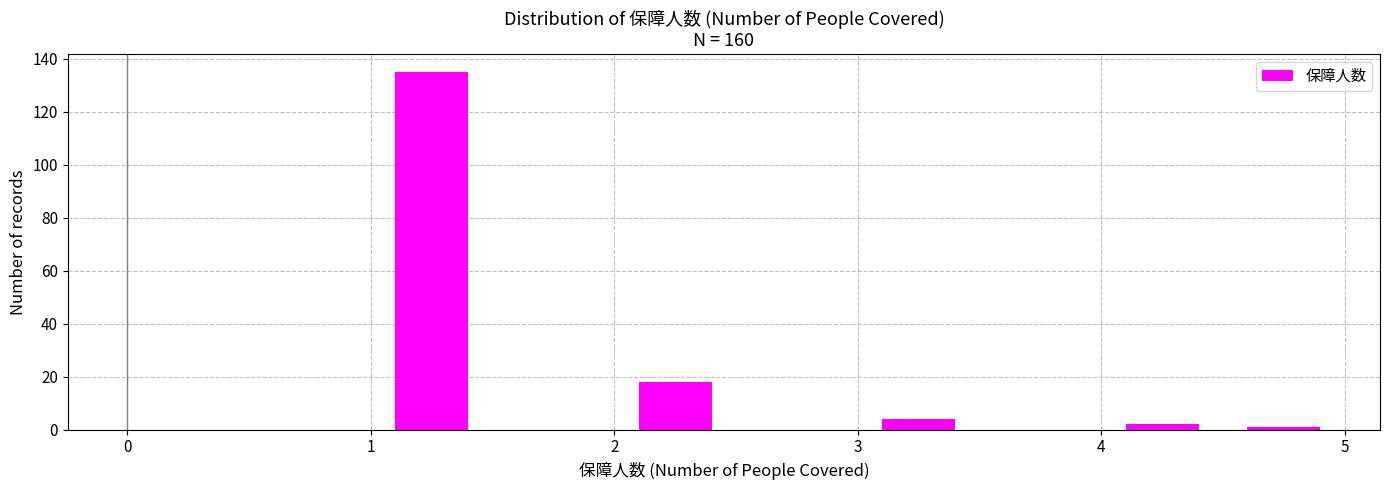

Reading left to right, transcribe this chart: for each bar, give the range it covers on the x-axis and its height. The values are not printed on the chart, so give them approximately, as read against the axis.

1.0 to 1.5: 136
1.5 to 2.0: 0
2.0 to 2.5: 18
2.5 to 3.0: 0
3.0 to 3.5: 4
3.5 to 4.0: 0
4.0 to 4.5: 2
4.5 to 5.0: under 2